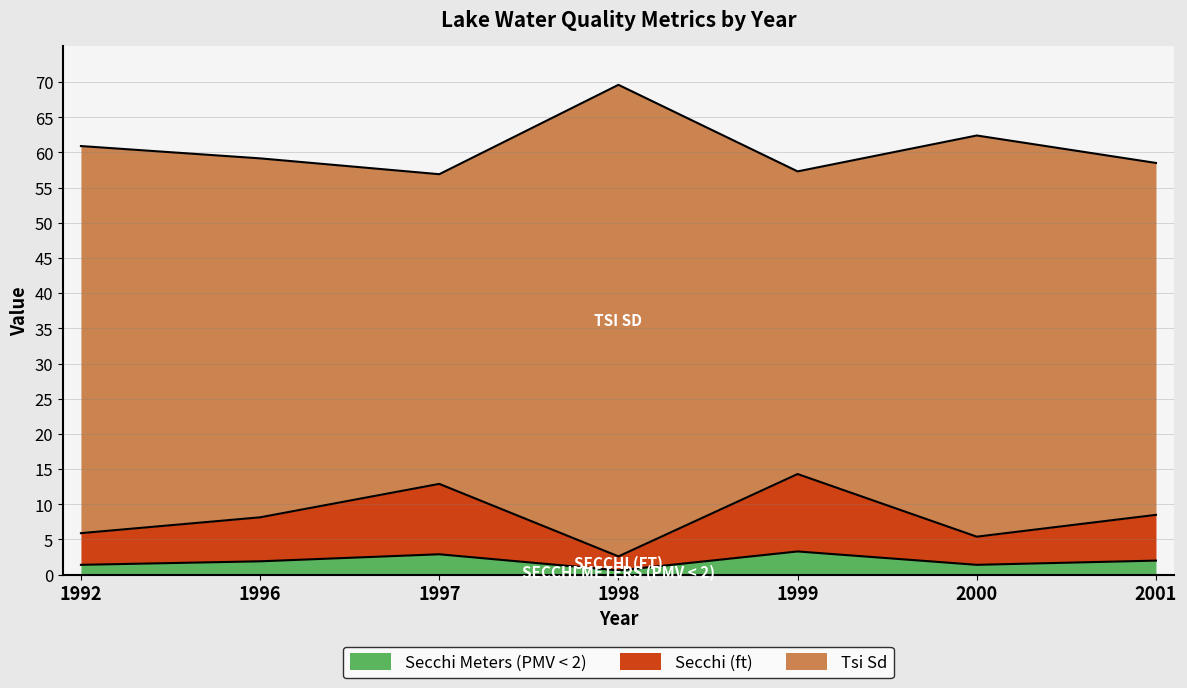

Is the value of Secchi (ft) at 1999 greater than the value of Secchi Meters (PMV < 2) at 2001?

Yes